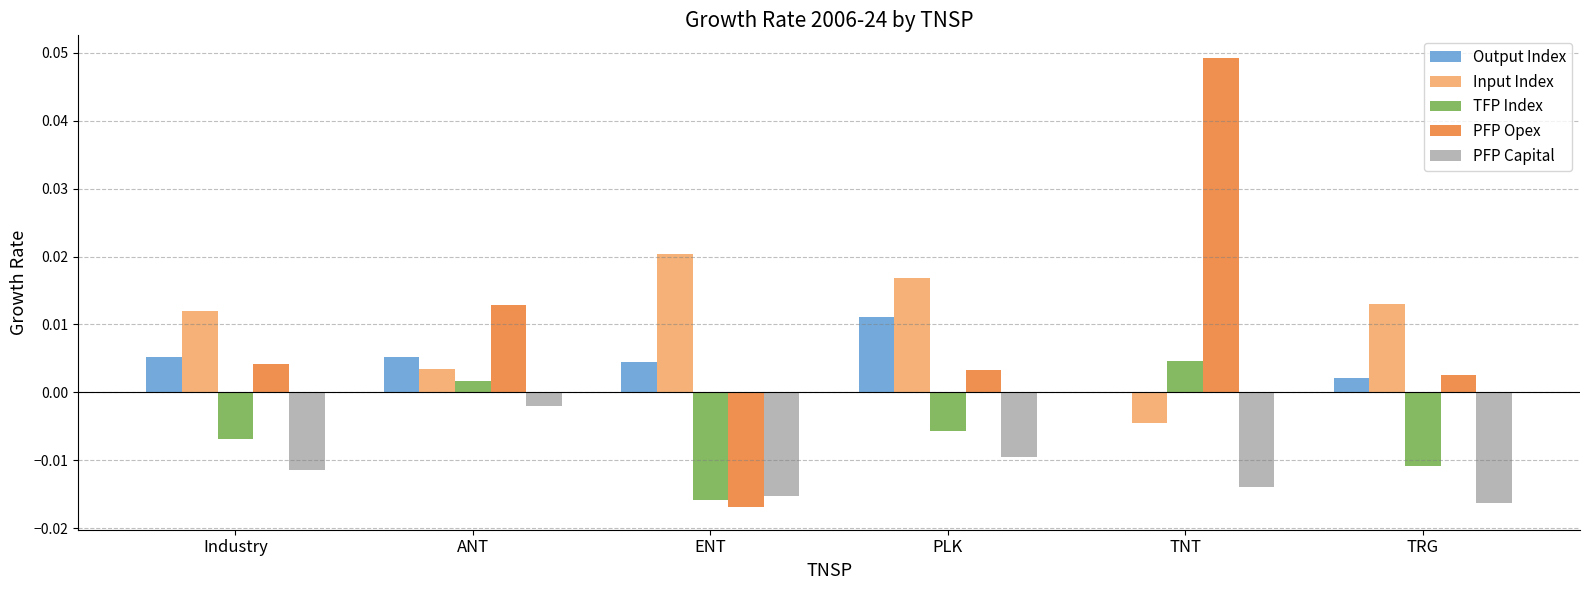

The value of Output Index at TRG is 0.0. True or false?

True